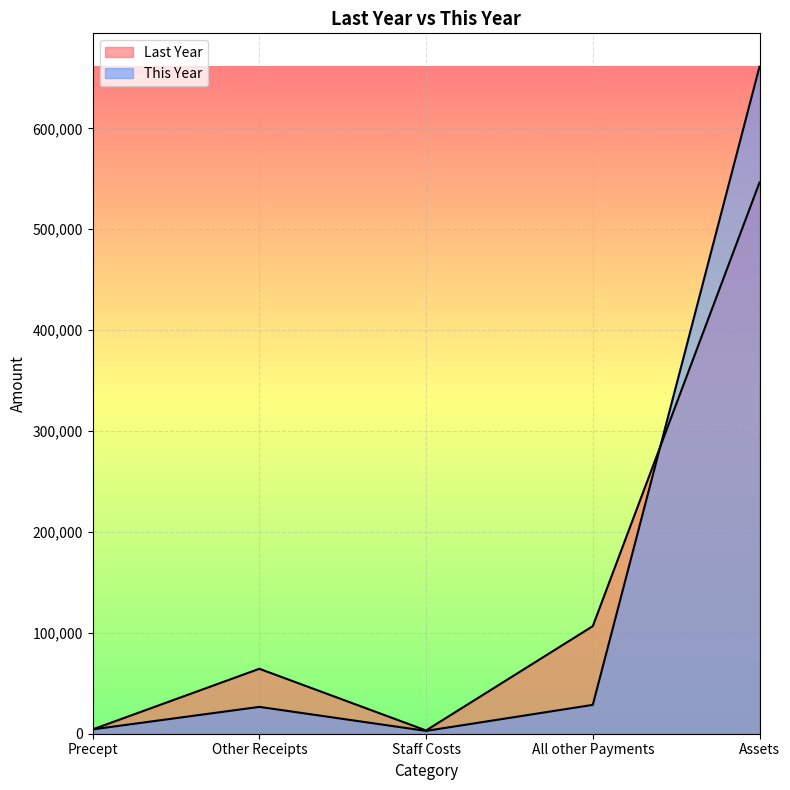

What is the maximum value shown in the chart?

661142.0